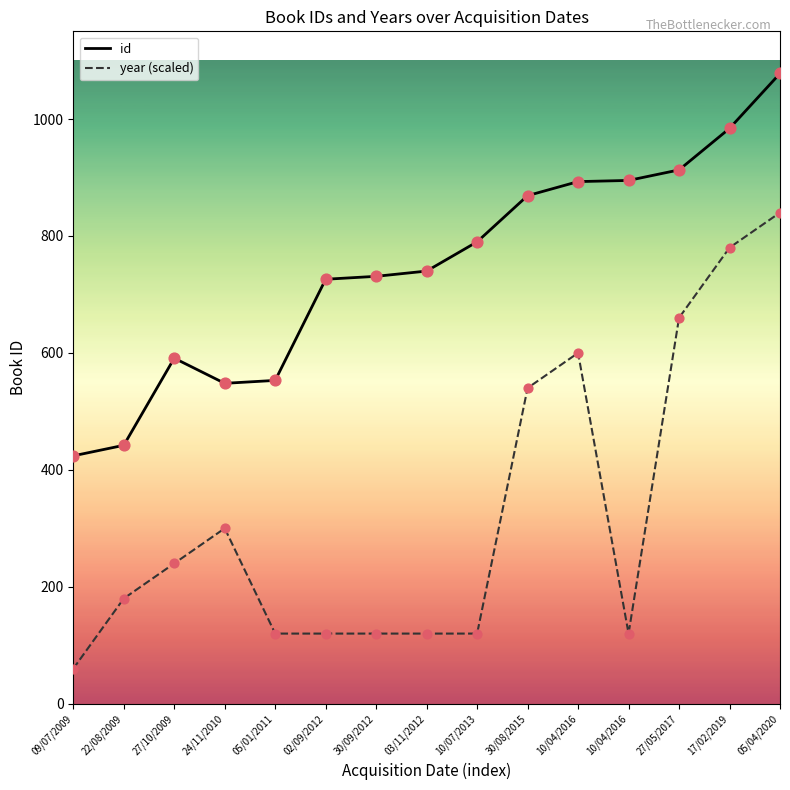

What are all the series names shown in the legend?

id, year (scaled)